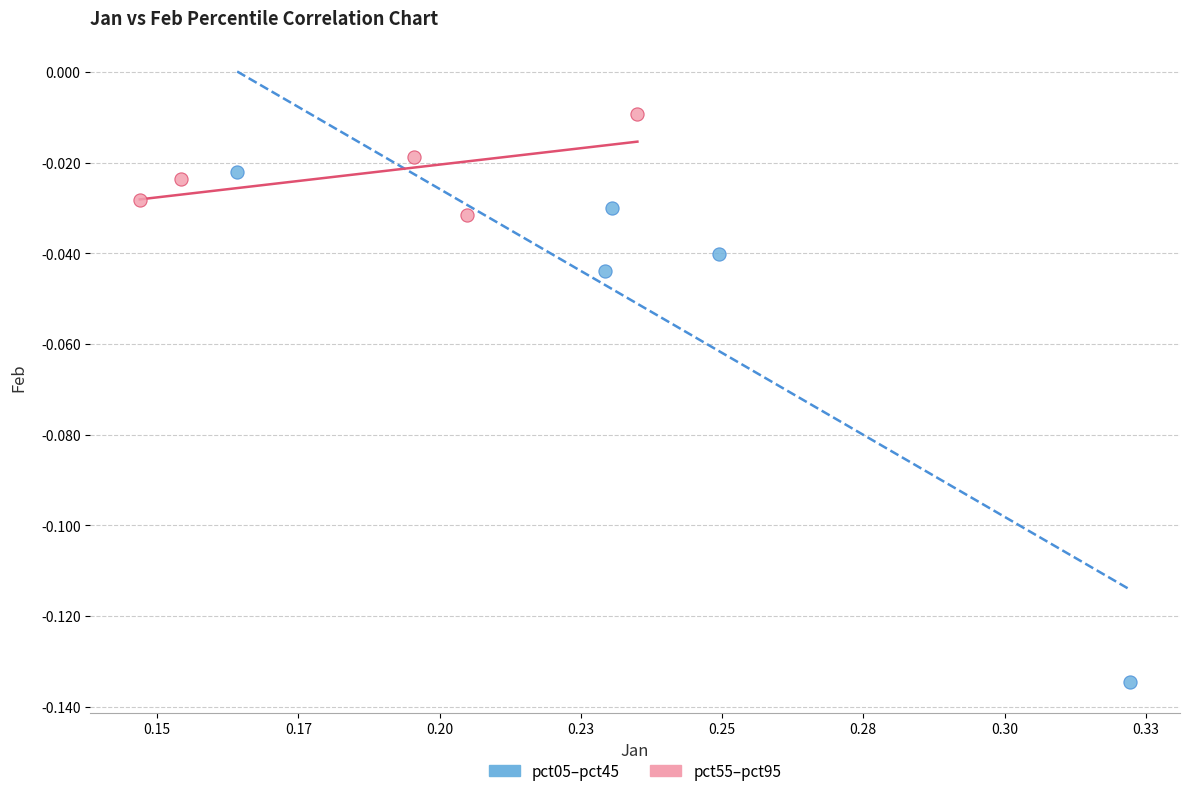

What are all the series names shown in the legend?

pct05–pct45, pct55–pct95